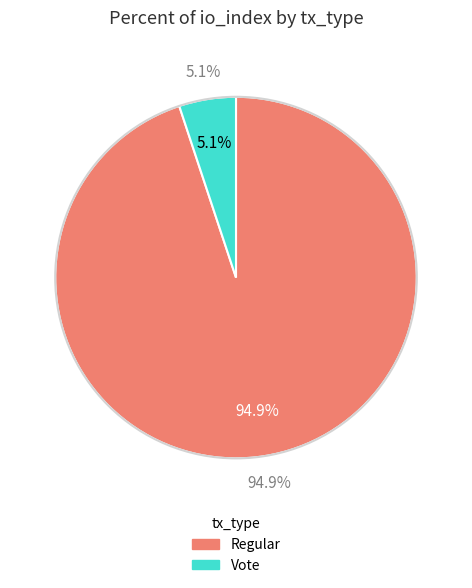

Which category has the biggest portion of the pie?

Regular